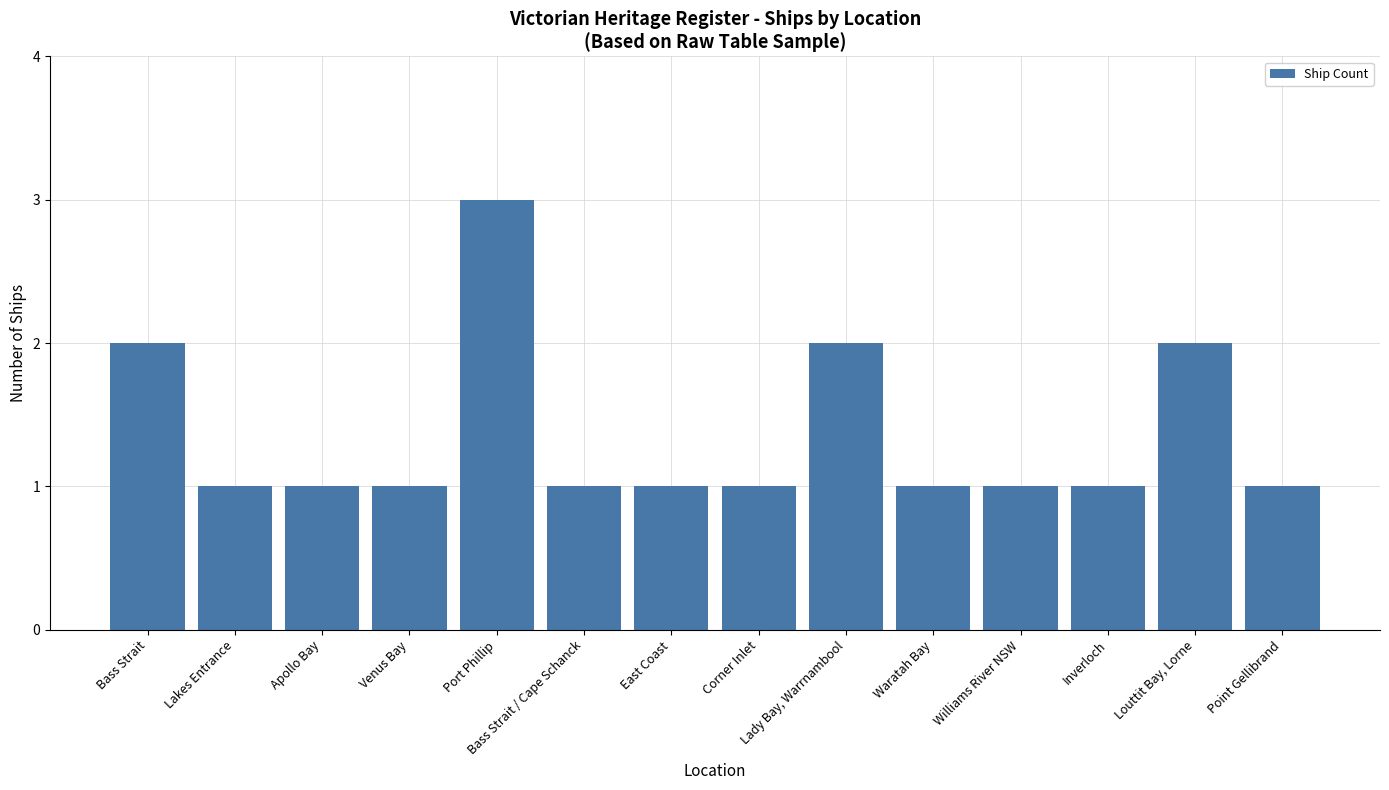

What is the sum of all values?

19